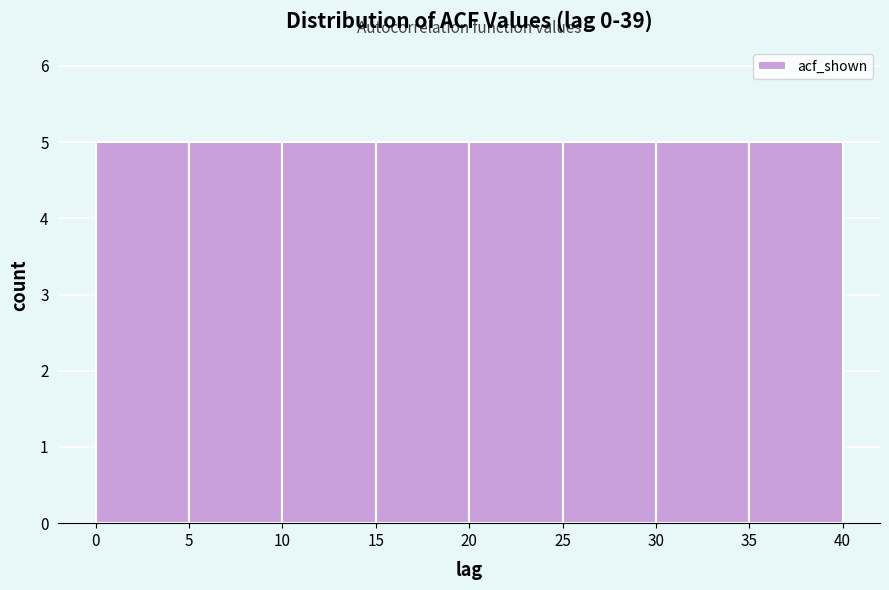

Reading left to right, transcribe this chart: for each bar, give the range it covers on the x-axis and its height. The values are not printed on the chart, so give them approximately, as read against the axis.

0 to 5: 5
5 to 10: 5
10 to 15: 5
15 to 20: 5
20 to 25: 5
25 to 30: 5
30 to 35: 5
35 to 40: 5